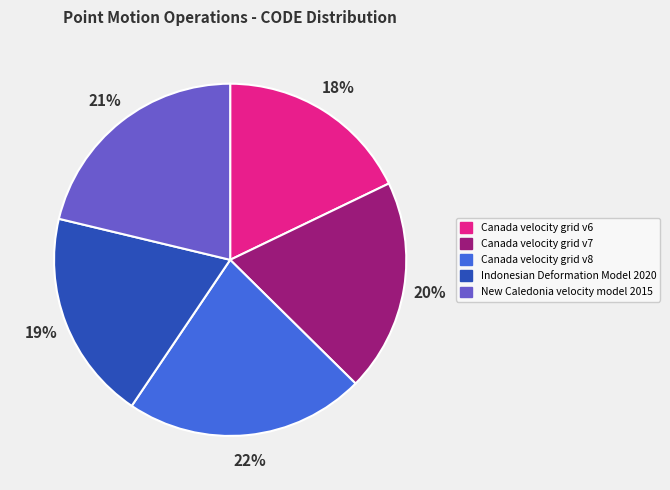

Does Canada velocity grid v7 account for over 50% of the chart?

No